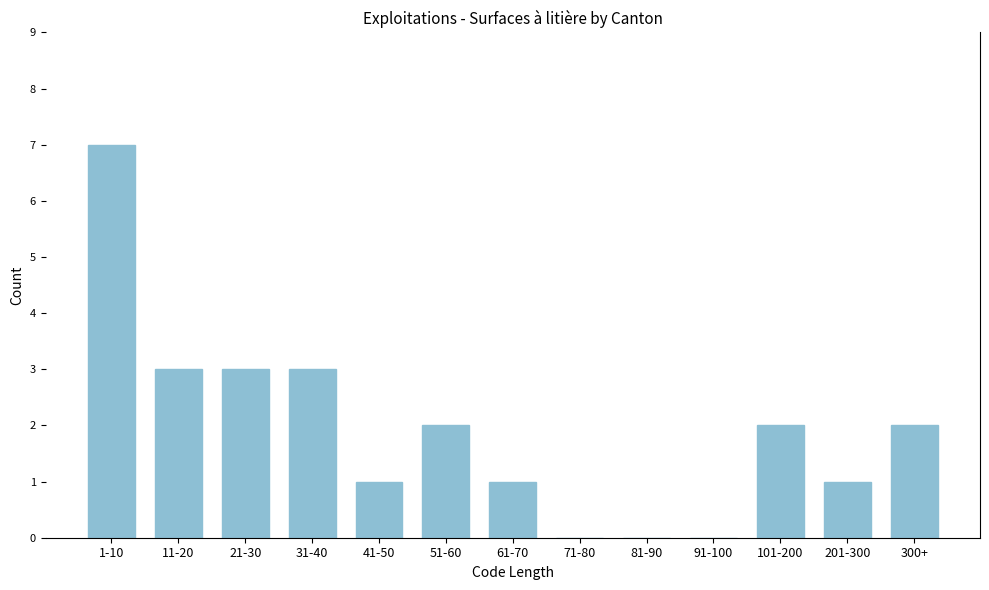

Reading right to left, list all the values displayed in this chart.

300+=2	201-300=1	101-200=2	91-100=0	81-90=0	71-80=0	61-70=1	51-60=2	41-50=1	31-40=3	21-30=3	11-20=3	1-10=7